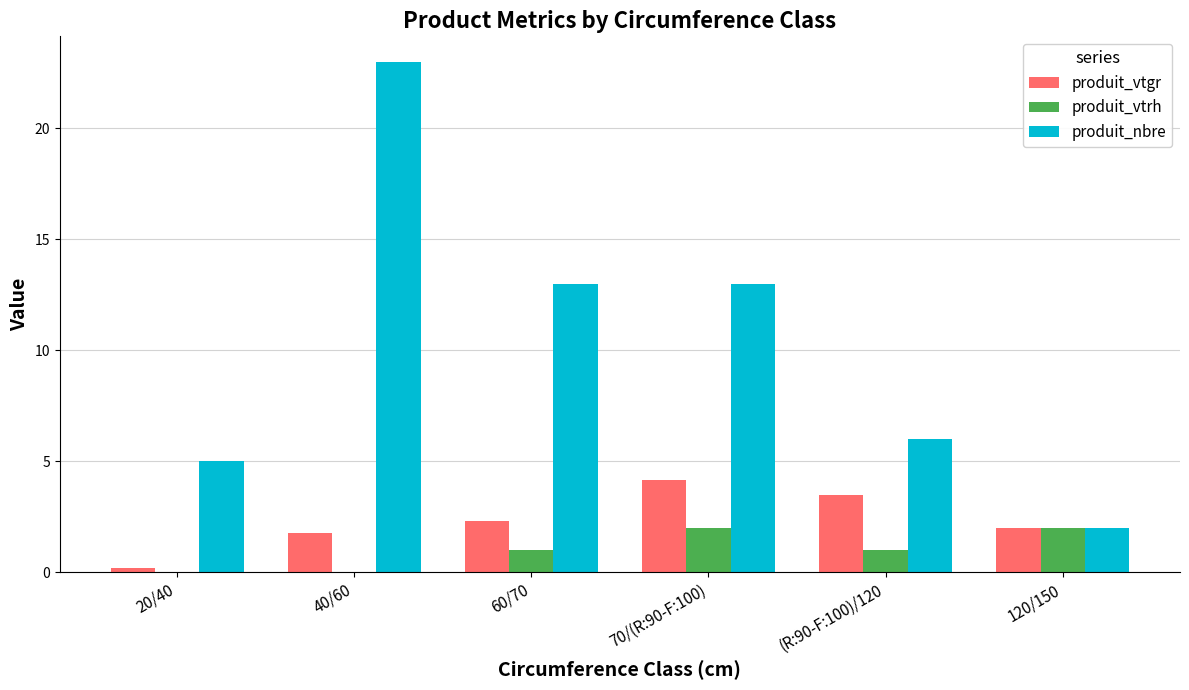

What value does the produit_nbre series have at 20/40?

5.0